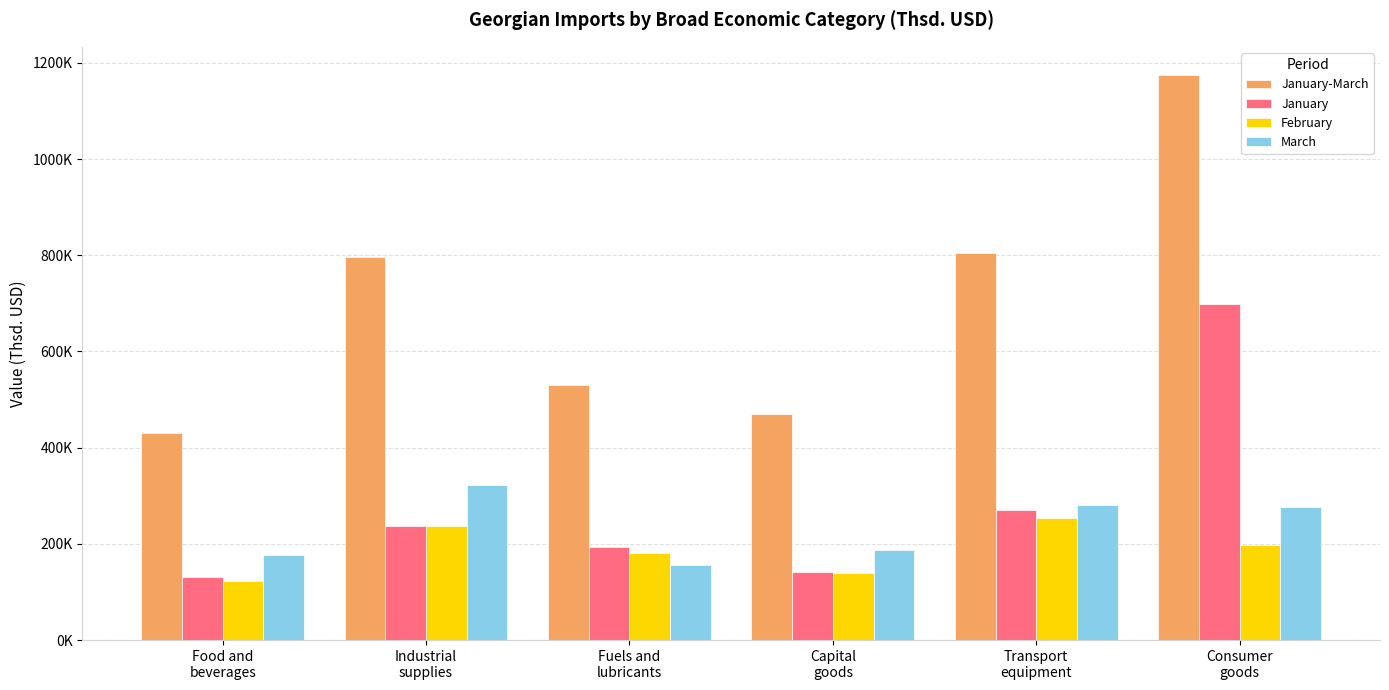

Are the bars horizontal?

No